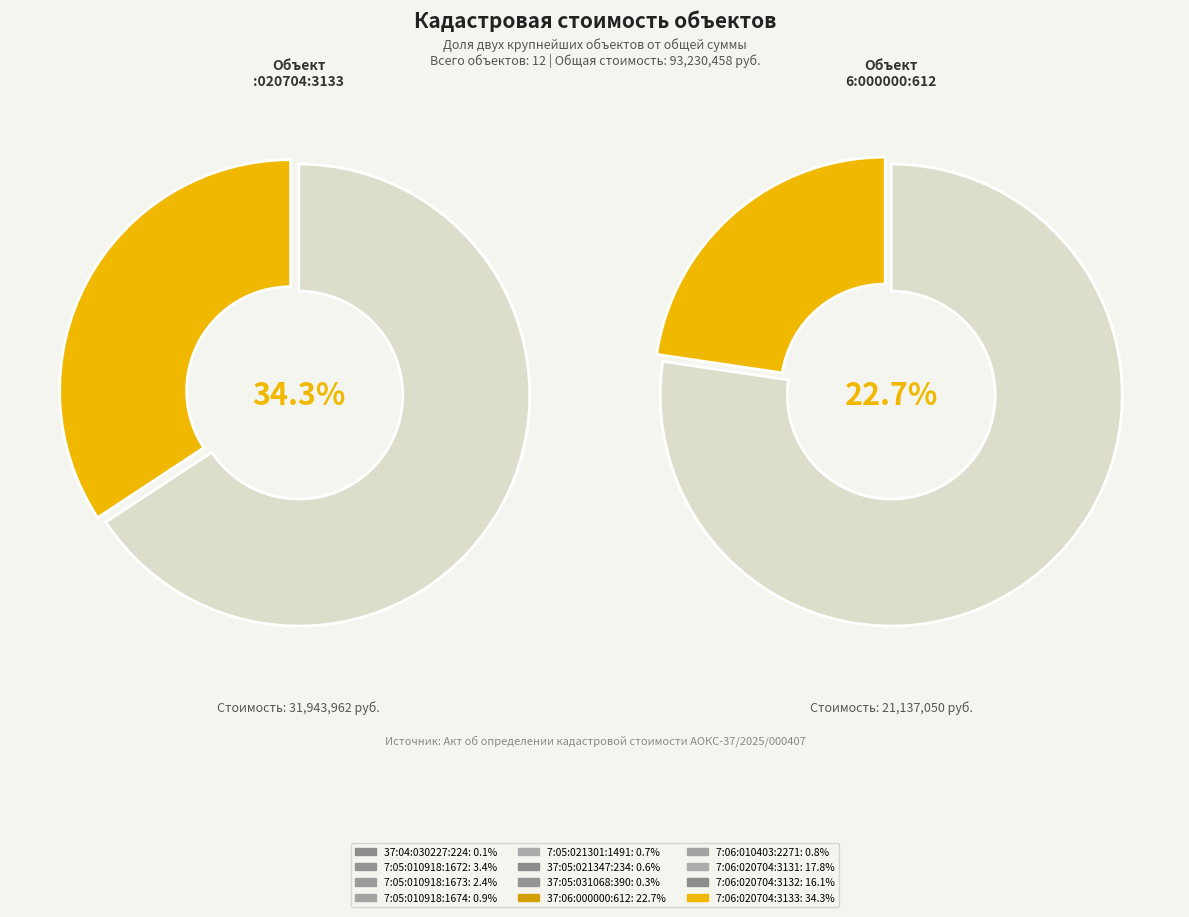

The 37:05:010918:1674 slice represents 11% of the pie. True or false?

False